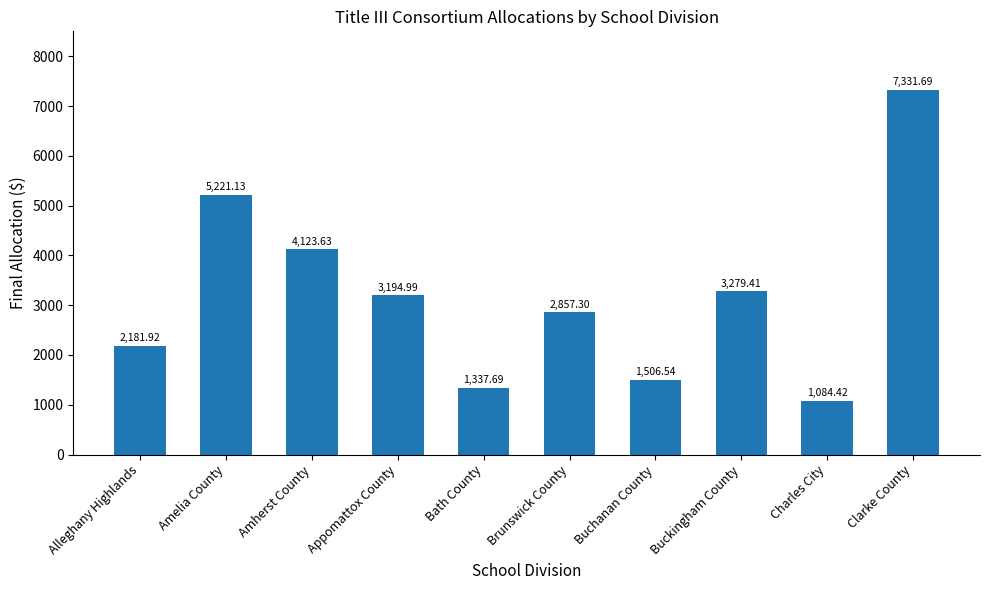

Is it true that the value at Amelia County is 8114.0?

False